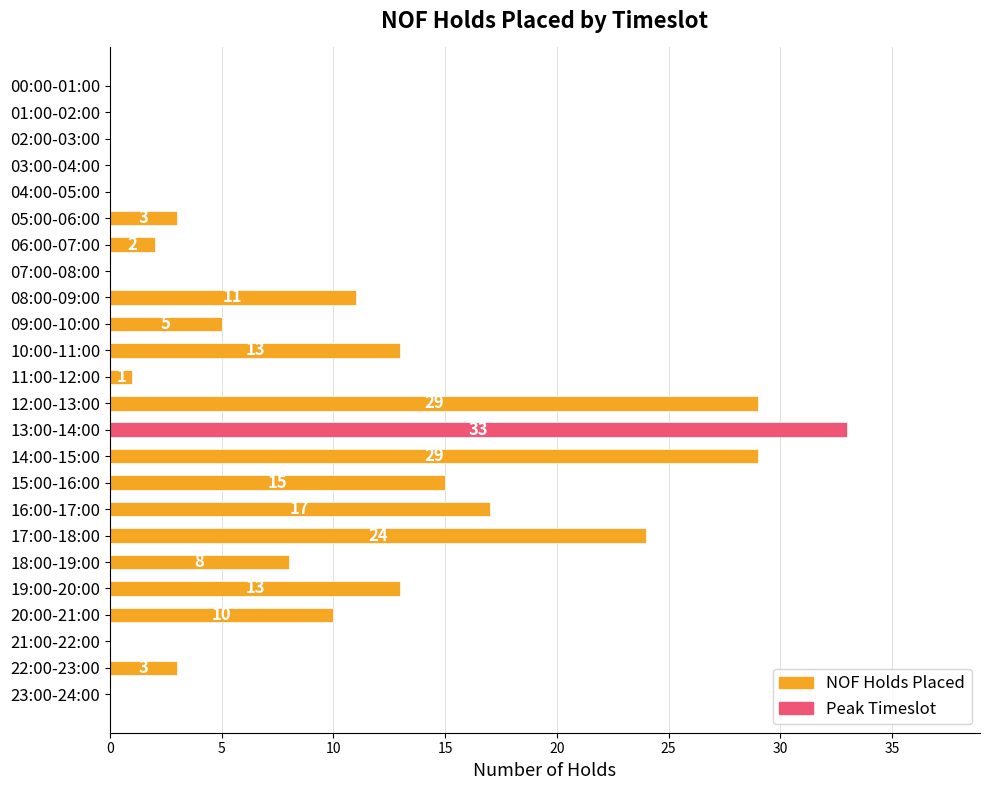

Read the value at 12:00-13:00.

29